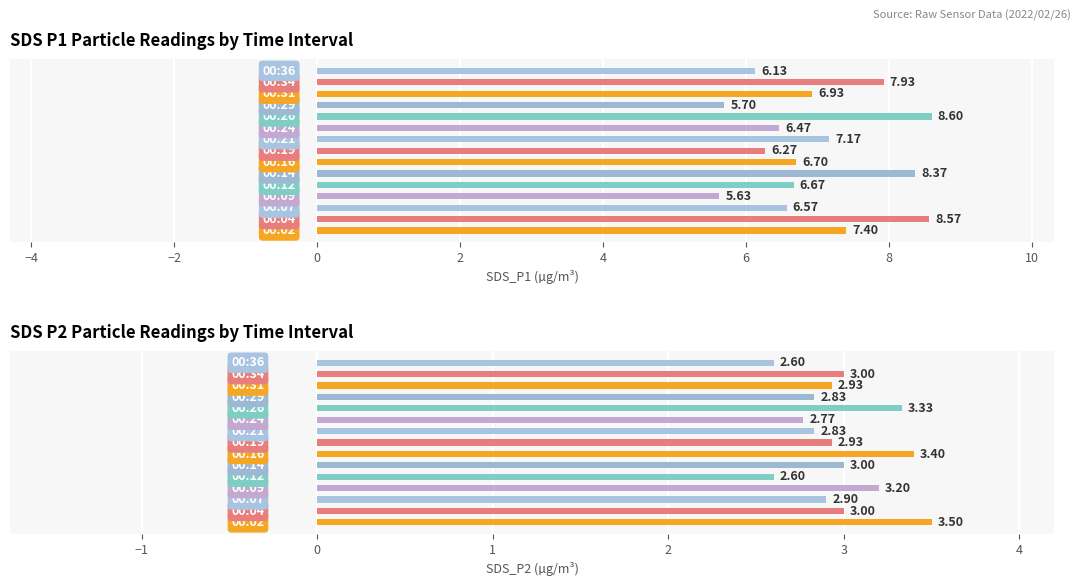

How many bars are there in each group?

2